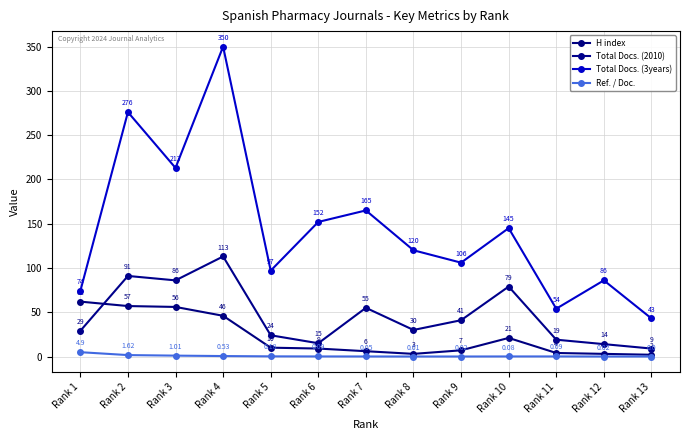

Reading right to left, what are all the values shown in this chart?

H index: 2.0	3.0	4.0	21.0	7.0	3.0	6.0	9.0	10.0	46.0	56.0	57.0	62.0
Total Docs. (2010): 9.0	14.0	19.0	79.0	41.0	30.0	55.0	15.0	24.0	113.0	86.0	91.0	29.0
Total Docs. (3years): 43.0	86.0	54.0	145.0	106.0	120.0	165.0	152.0	97.0	350.0	213.0	276.0	74.0
Ref. / Doc.: 0.0	0.0	0.1	0.1	0.0	0.0	0.1	0.1	0.2	0.5	1.0	1.6	4.9